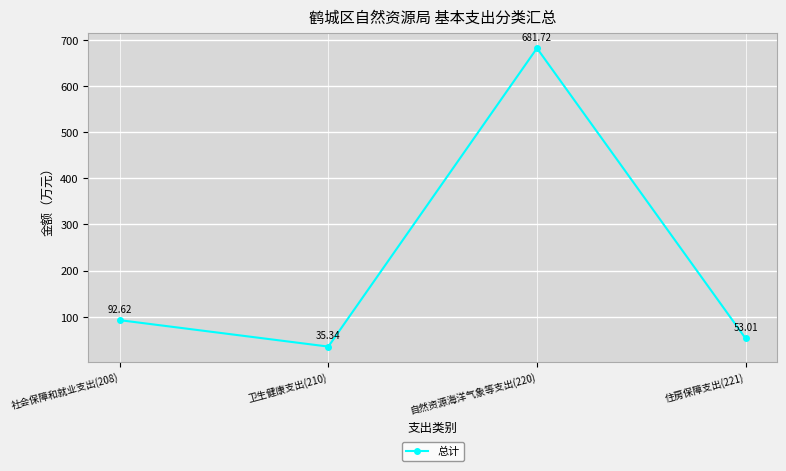

Does the chart display data point markers on the line(s)?

Yes